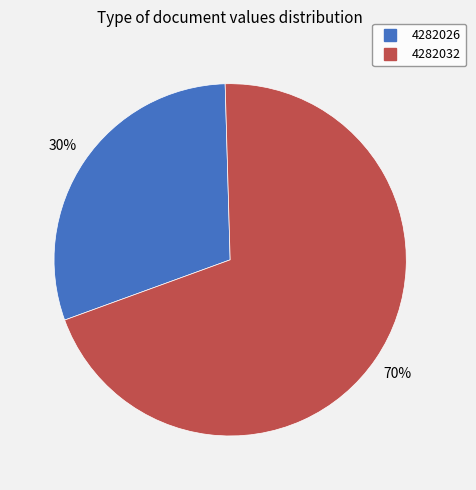

True or false: 4282026 accounts for 30% of the total.

True